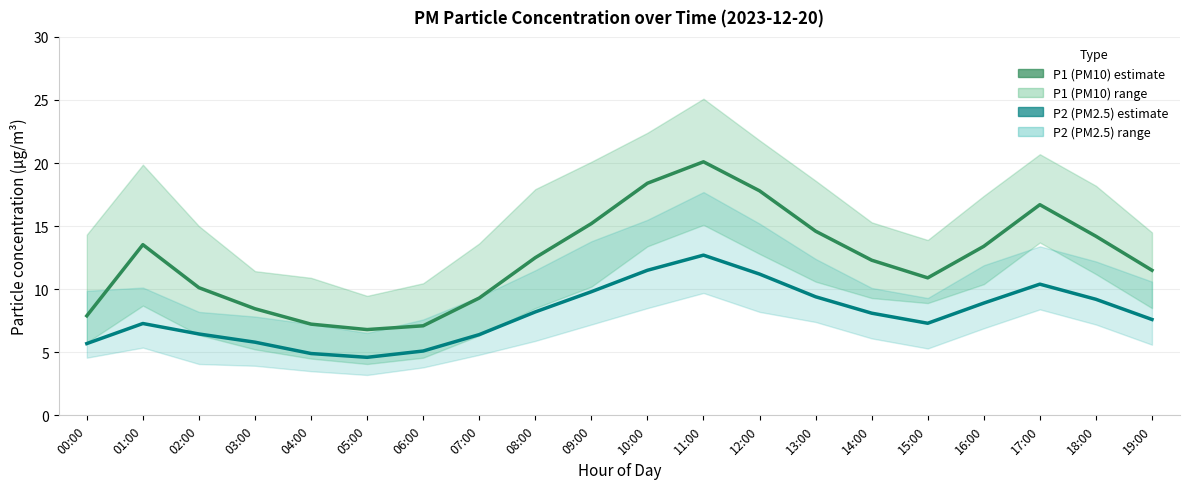

Reading left to right, what are all the values shown in this chart?

P1 (PM10) estimate: 00:00=7.9	01:00=13.5	02:00=10.1	03:00=8.4	04:00=7.2	05:00=6.8	06:00=7.1	07:00=9.3	08:00=12.5	09:00=15.2	10:00=18.4	11:00=20.1	12:00=17.8	13:00=14.6	14:00=12.3	15:00=10.9	16:00=13.4	17:00=16.7	18:00=14.2	19:00=11.5
P2 (PM2.5) estimate: 00:00=5.7	01:00=7.3	02:00=6.5	03:00=5.8	04:00=4.9	05:00=4.6	06:00=5.1	07:00=6.4	08:00=8.2	09:00=9.8	10:00=11.5	11:00=12.7	12:00=11.2	13:00=9.4	14:00=8.1	15:00=7.3	16:00=8.9	17:00=10.4	18:00=9.2	19:00=7.6